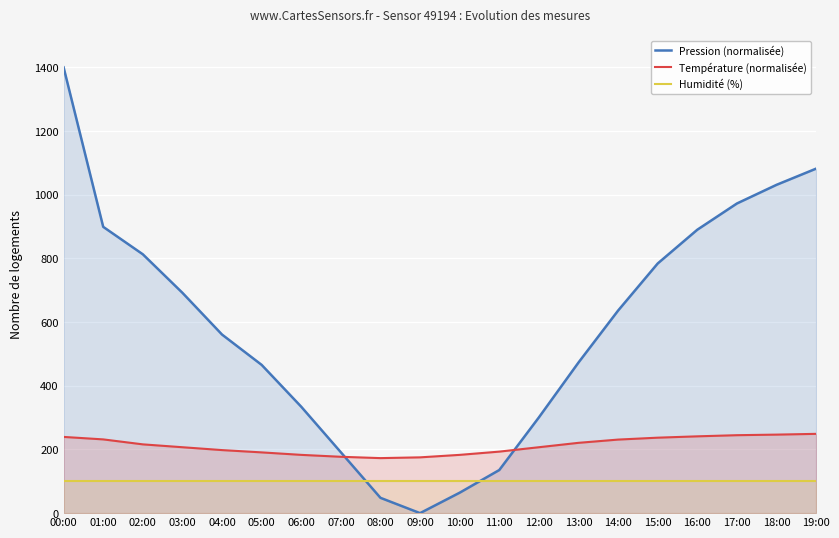

In Température (normalisée), how many points are lower than both neighbors (excluding endpoints)?

1